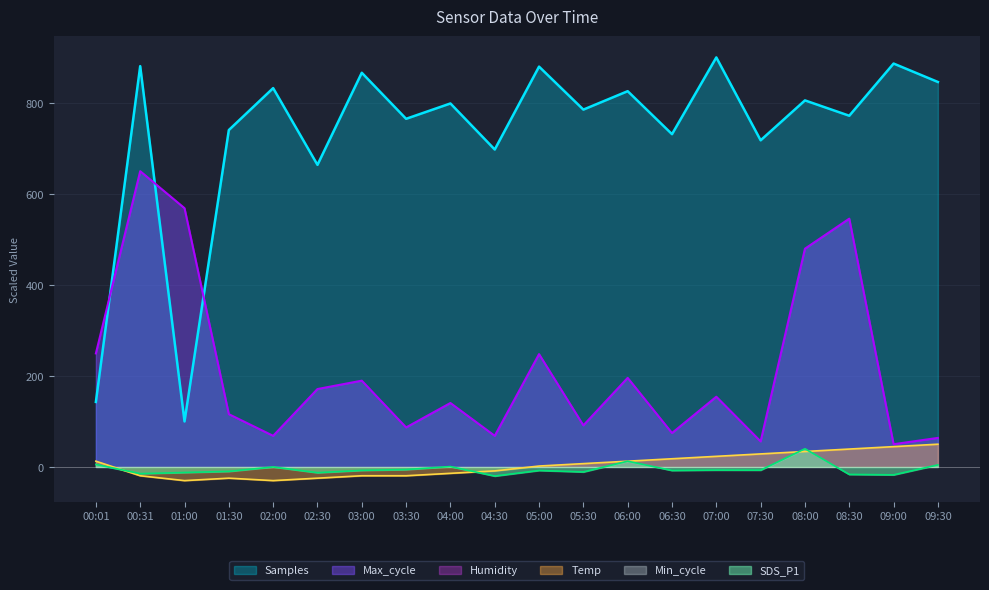

Reading right to left, list all the values displayed in this chart.

Samples: 09:30=846.0	09:00=886.5	08:30=771.8	08:00=805.6	07:30=717.9	07:00=900.0	06:30=731.4	06:00=825.8	05:30=785.3	05:00=879.8	04:30=697.6	04:00=798.8	03:30=765.1	03:00=866.3	02:30=663.9	02:00=832.5	01:30=740.4	01:00=100.0	00:31=880.8	00:01=142.9
Max_cycle: 09:30=63.8	09:00=50.0	08:30=545.7	08:00=479.7	07:30=56.1	07:00=154.3	06:30=74.6	06:00=195.8	05:30=91.4	05:00=248.0	04:30=68.4	04:00=140.5	03:30=86.8	03:00=189.6	02:30=171.2	02:00=68.4	01:30=116.0	01:00=568.7	00:31=650.0	00:01=249.5
Temp: 09:30=50.0	09:00=44.7	08:30=39.3	08:00=34.0	07:30=28.7	07:00=23.3	06:30=18.0	06:00=12.7	05:30=7.3	05:00=2.0	04:30=-8.7	04:00=-14.0	03:30=-19.3	03:00=-19.3	02:30=-24.7	02:00=-30.0	01:30=-24.7	01:00=-30.0	00:31=-19.3	00:01=12.7
SDS_P1: 09:30=4.6	09:00=-17.4	08:30=-16.4	08:00=40.0	07:30=-7.0	07:00=-6.9	06:30=-7.7	06:00=12.6	05:30=-10.9	05:00=-7.7	04:30=-20.0	04:00=0.9	03:30=-5.7	03:00=-7.5	02:30=-12.6	02:00=0.0	01:30=-9.7	01:00=-12.2	00:31=-14.7	00:01=5.5